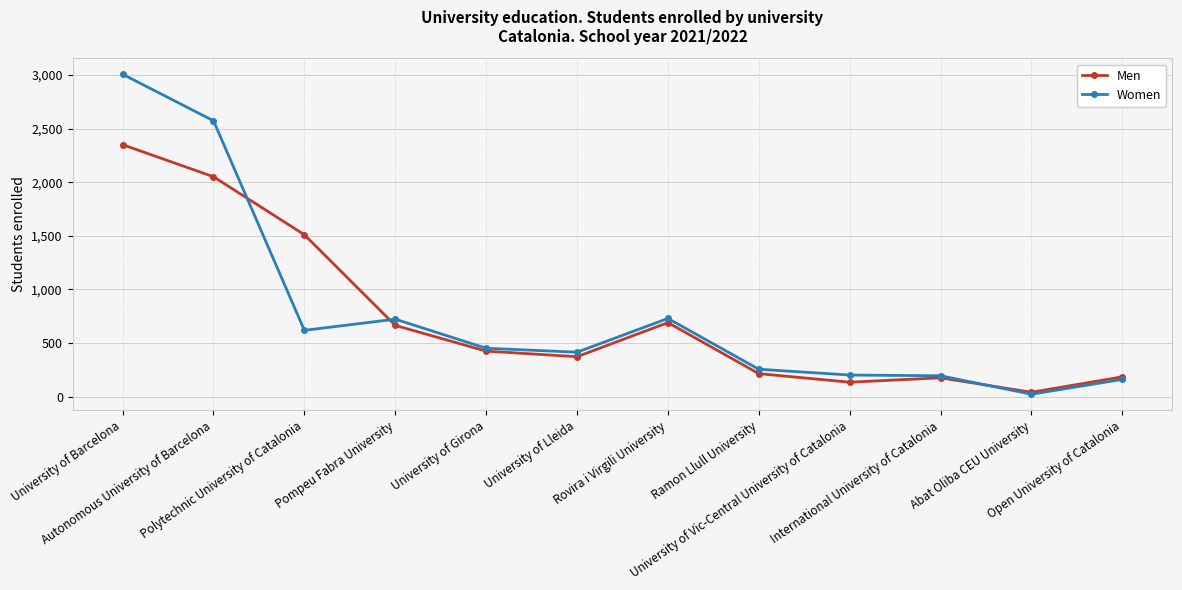

Rank the series by their maximum value, from highest to lowest.

Women, Men